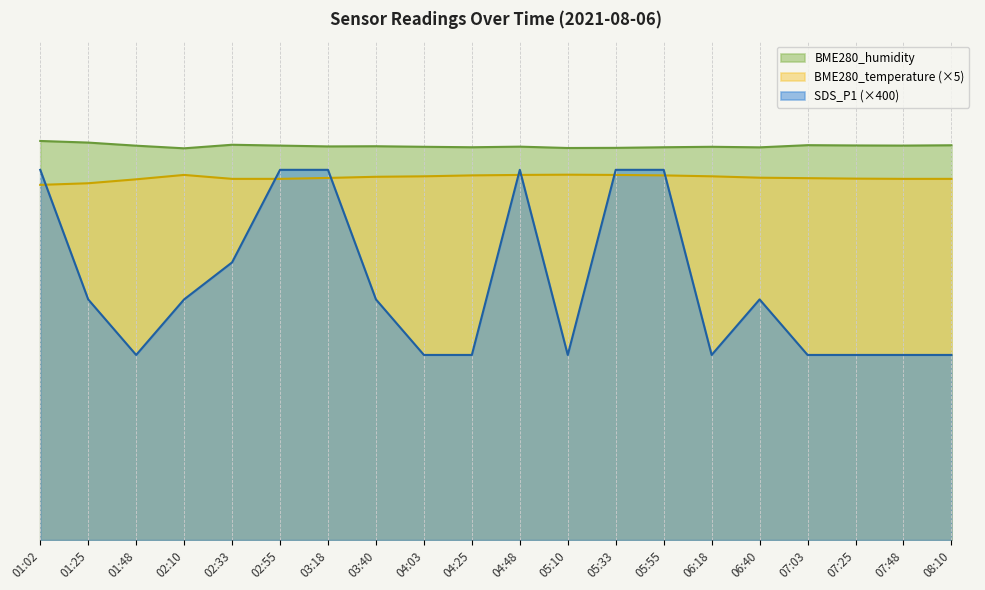

True or false: SDS_P1 has more than 2 points higher than both neighbors.

False